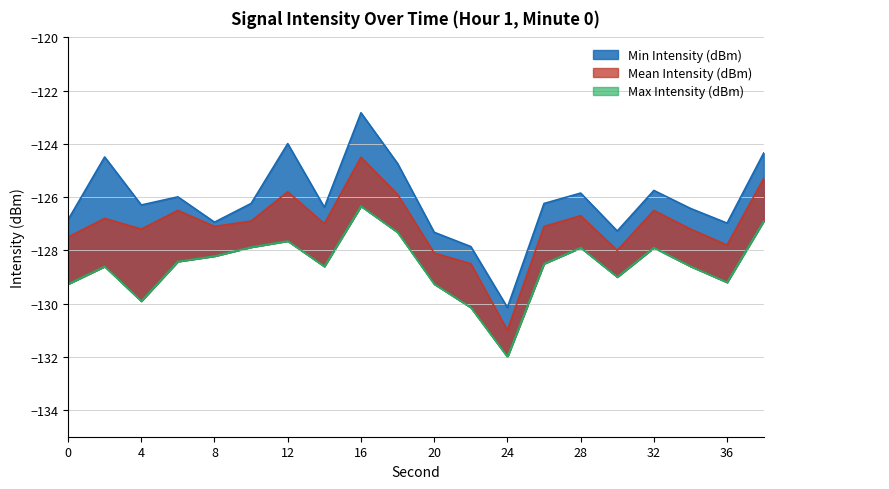

What is the sum of all Max Intensity (dBm) values?

-2571.6